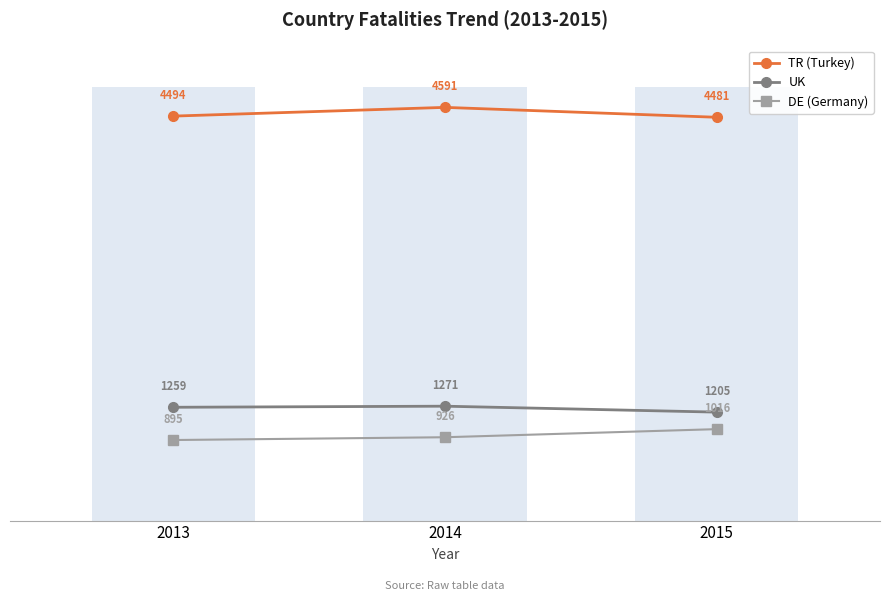

Between 2014 and 2015, which is larger?

2014